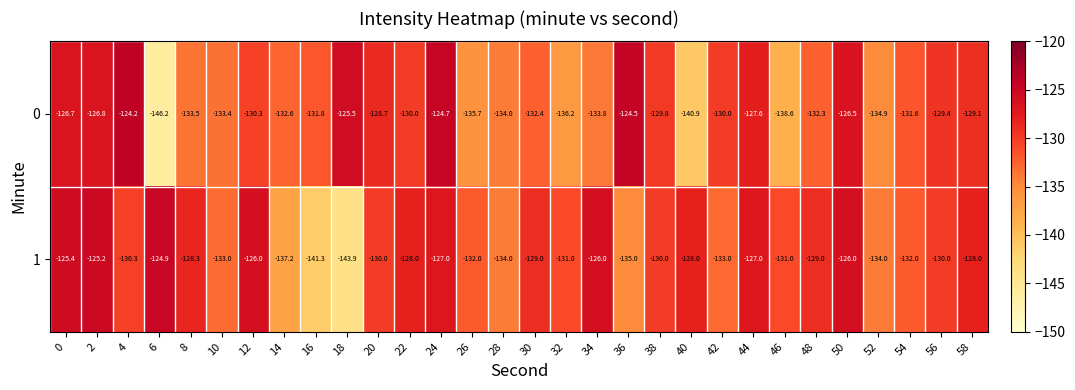

True or false: 0 has a value of -175.3 at 34.

False